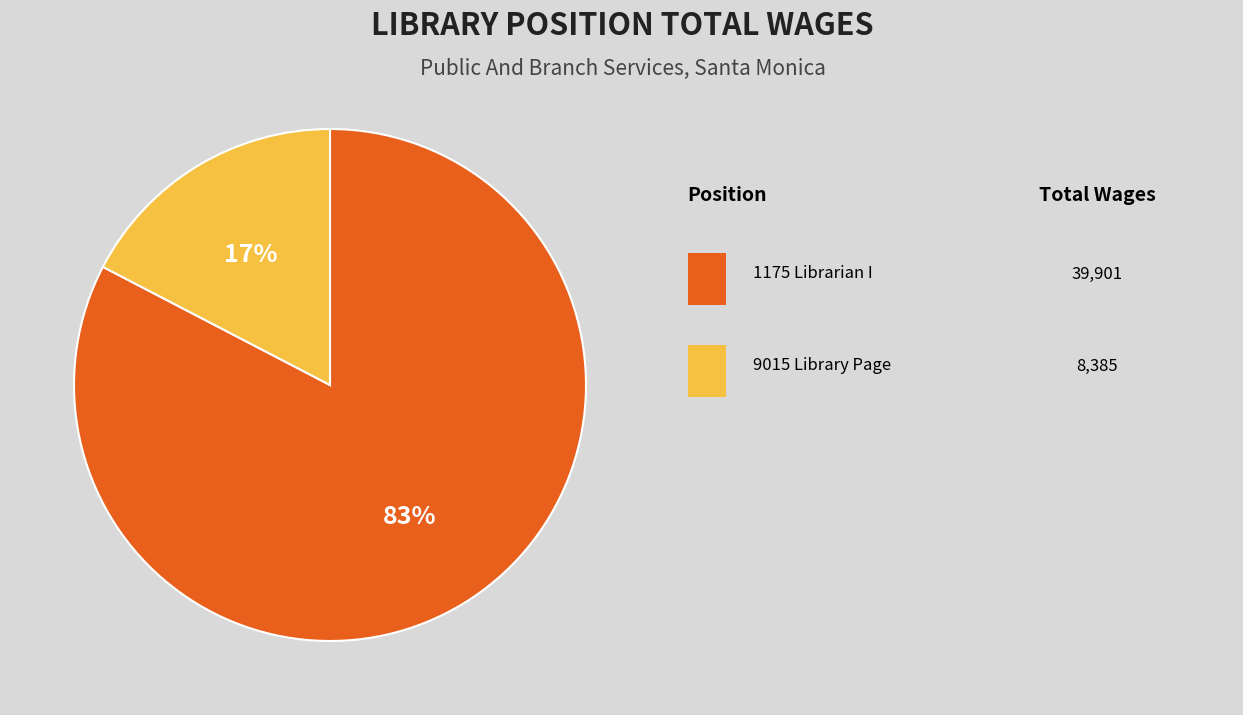

To the nearest percent, what is the average slice percentage?

50%